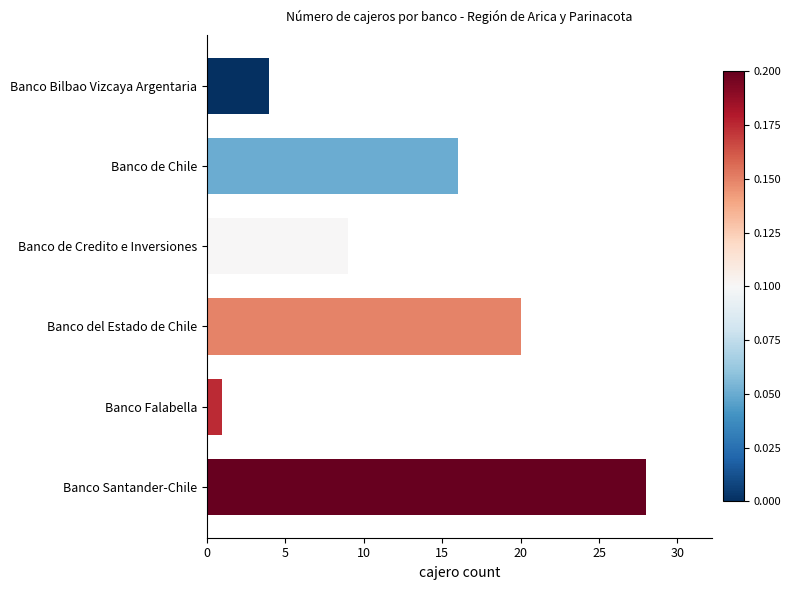

List the labels in order of value, smallest first.

Banco Falabella, Banco Bilbao Vizcaya Argentaria, Banco de Credito e Inversiones, Banco de Chile, Banco del Estado de Chile, Banco Santander-Chile